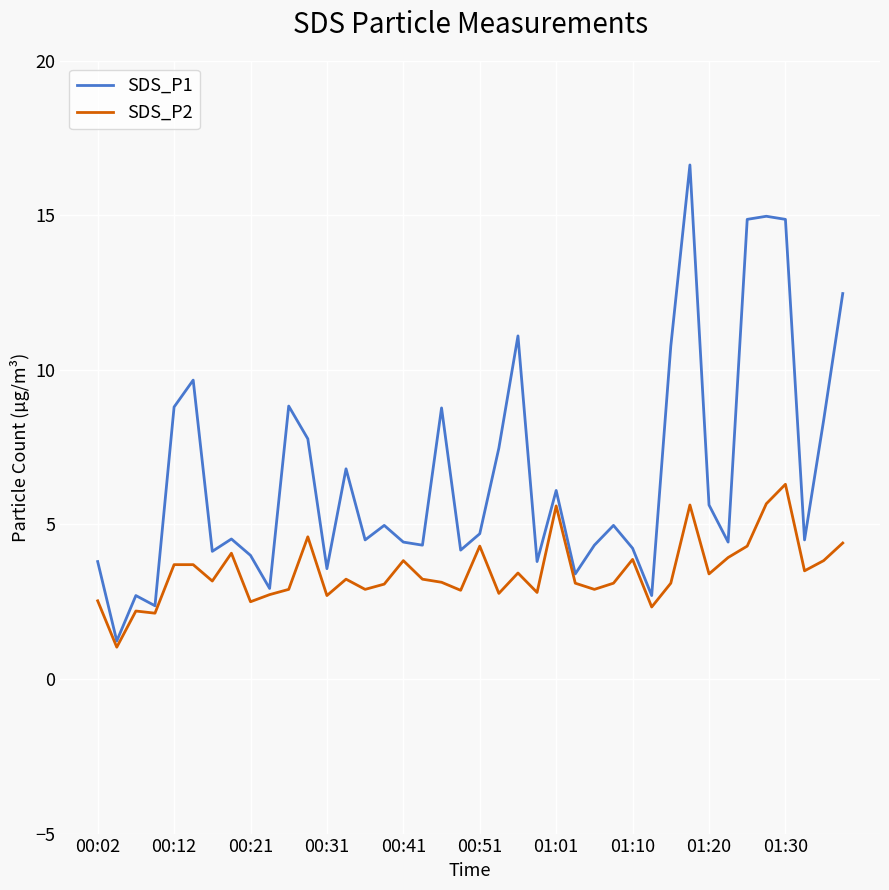

How many lines are shown in the chart?

2